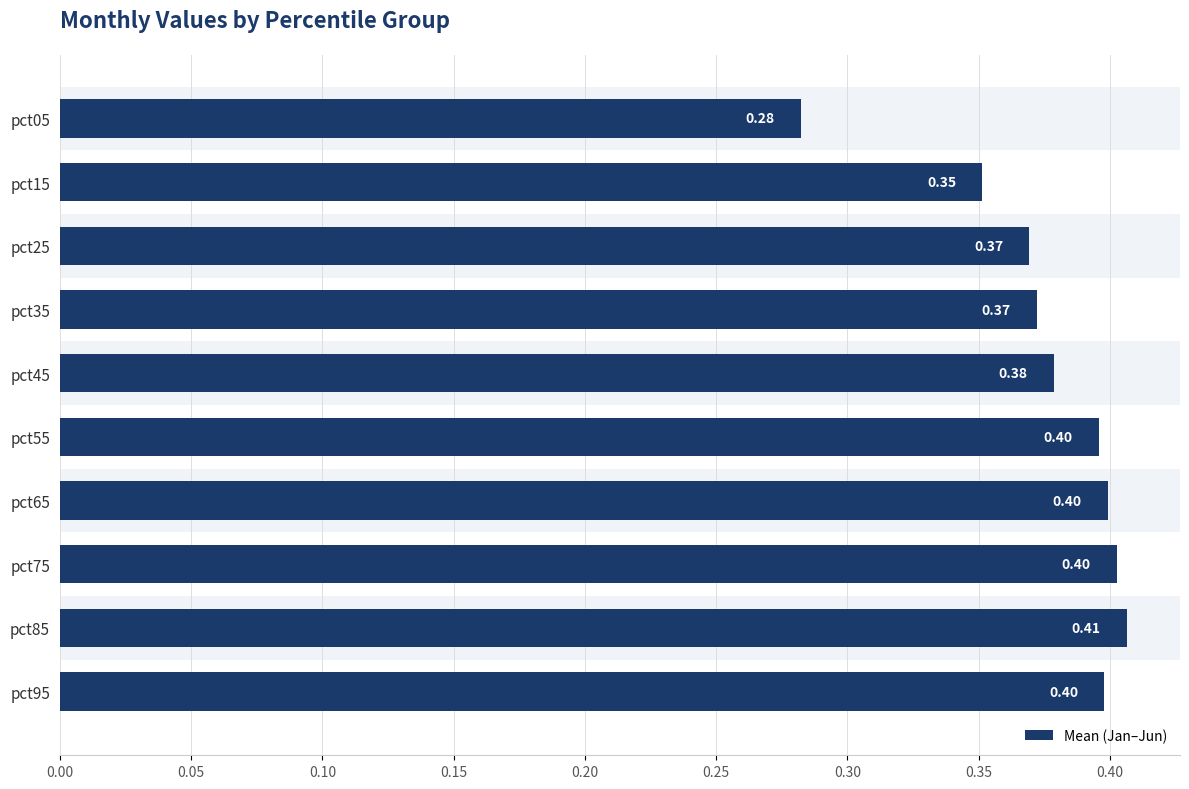

What is the average value?

0.4